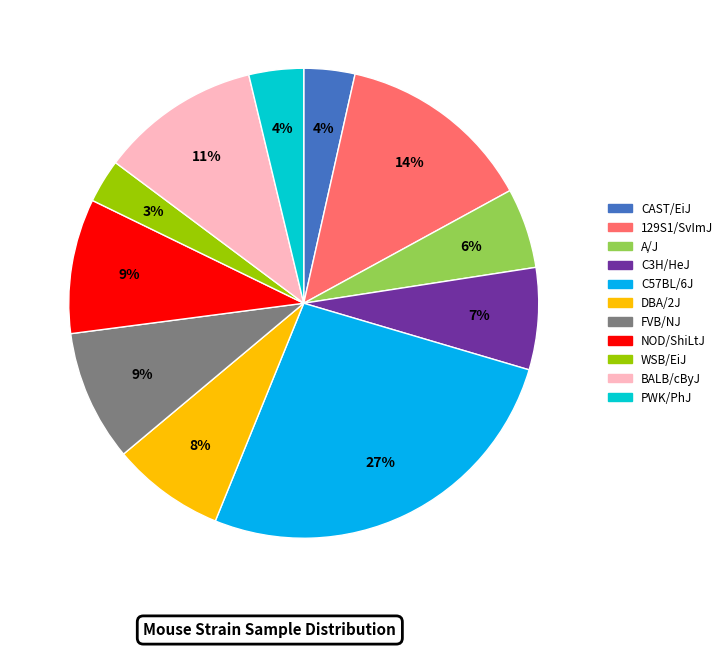

Does CAST/EiJ represent more than half of the total?

No